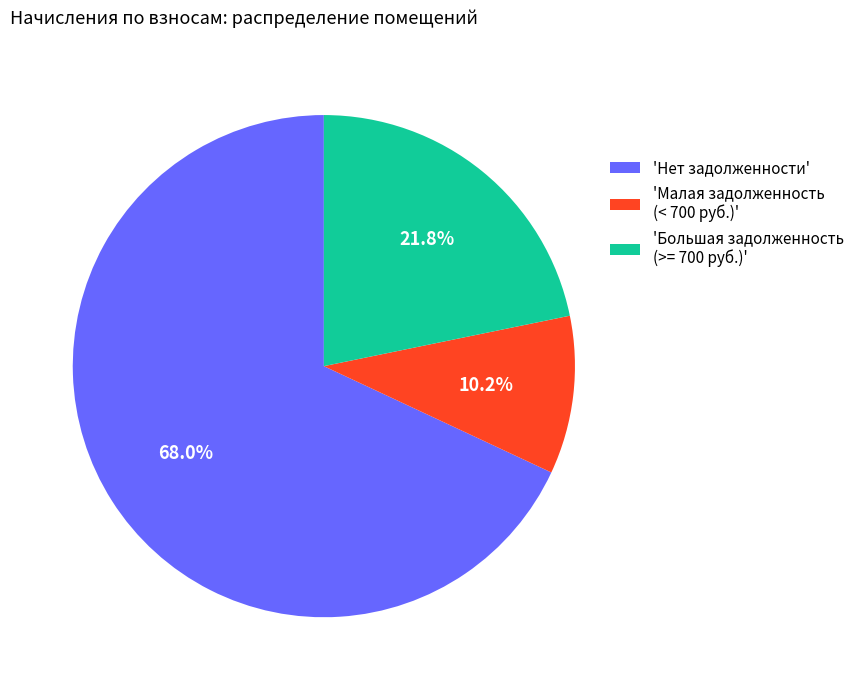

Approximately how many times larger is the value at 'Большая задолженность (>= 700 руб.)' compared to 'Малая задолженность (< 700 руб.)'?

2.1